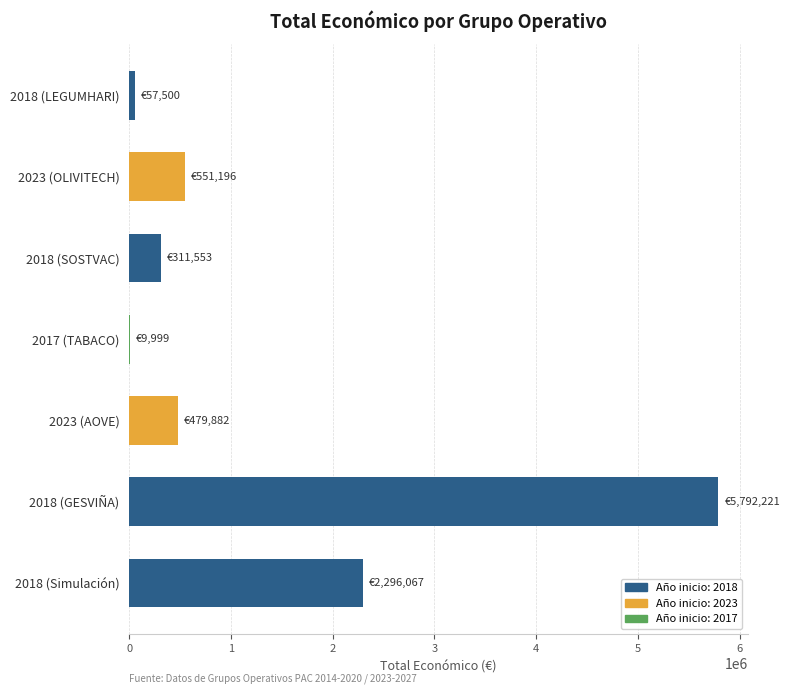

Reading top to bottom, what are all the values shown in this chart?

2018 (LEGUMHARI)=57500	2023 (OLIVITECH)=551196	2018 (SOSTVAC)=311553	2017 (TABACO)=9999	2023 (AOVE)=479882	2018 (GESVIÑA)=5792221	2018 (Simulación)=2296067